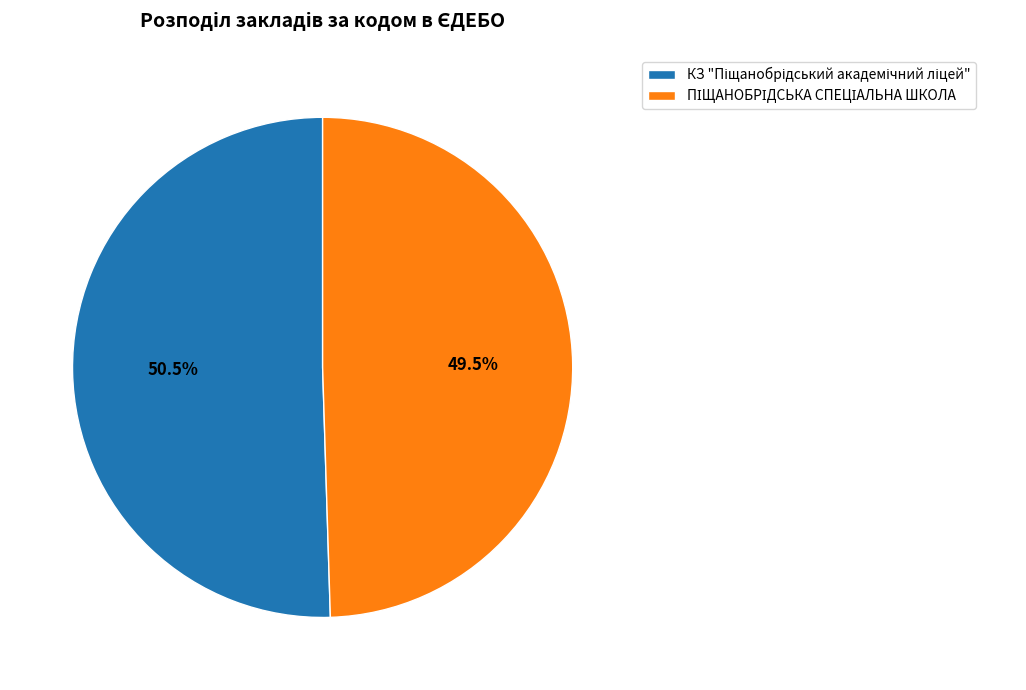

Is there any slice that represents more than half of the pie?

Yes